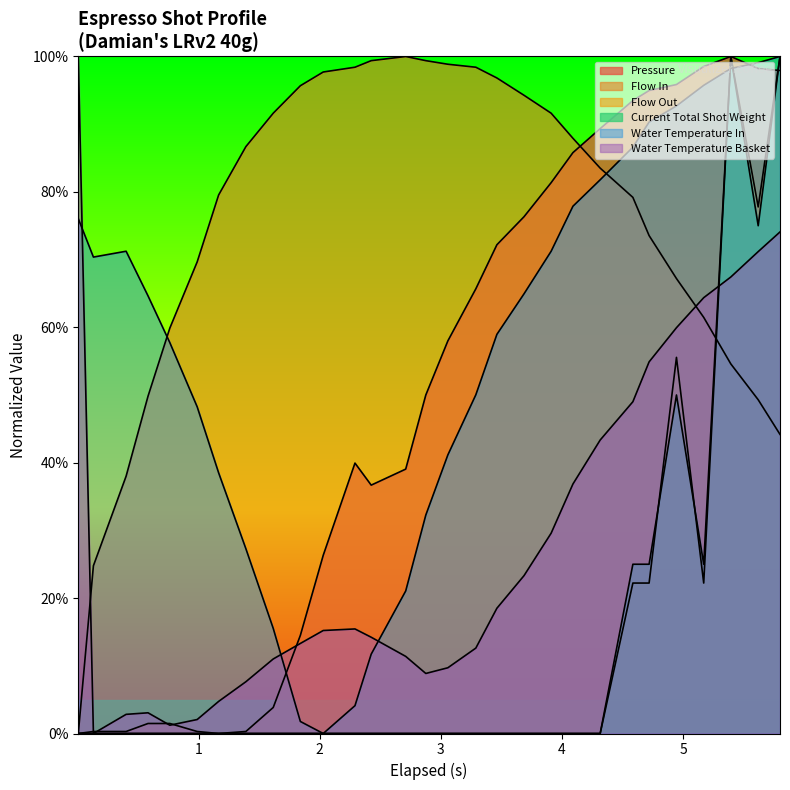

What is the sum of all flow_out values?

400.0